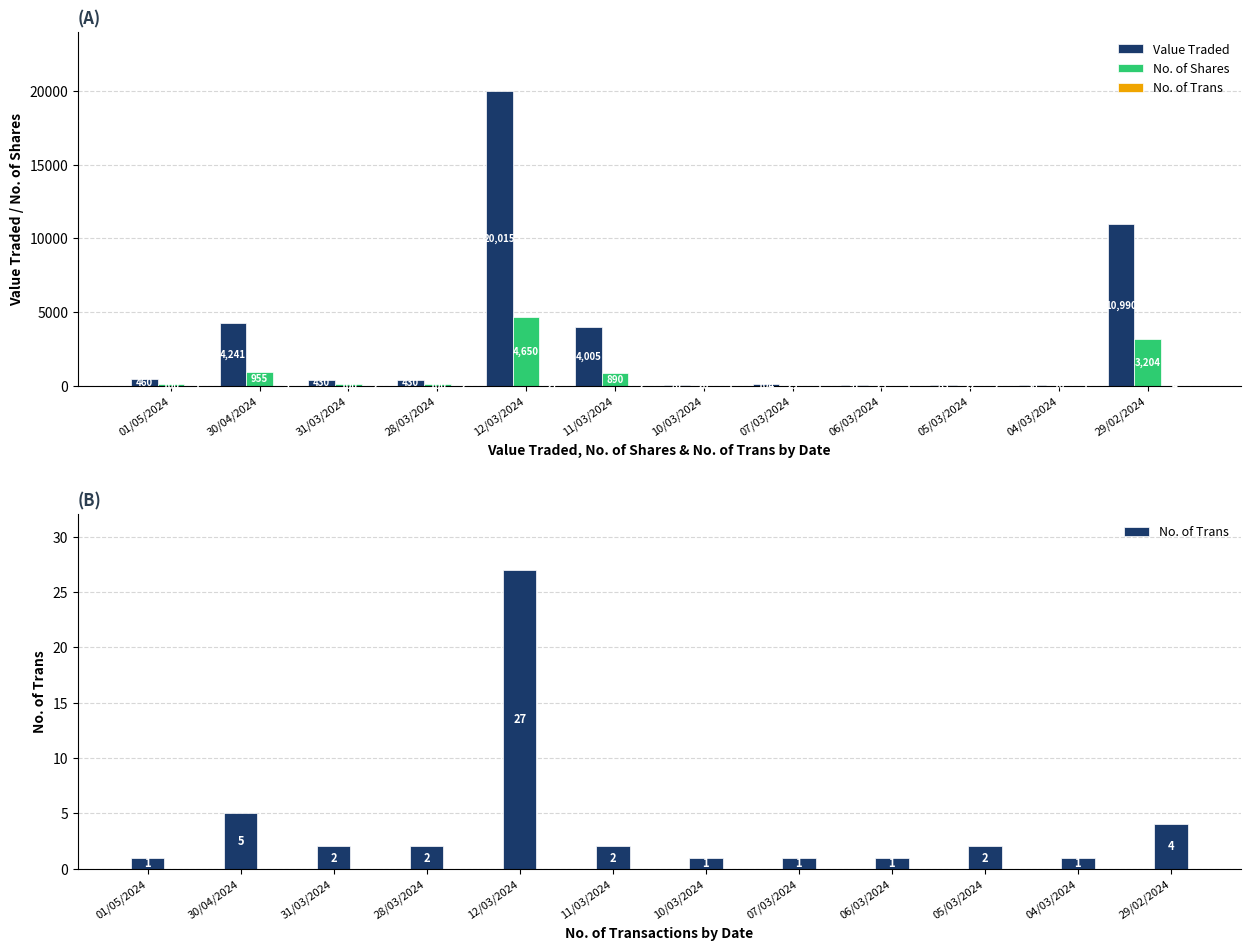

What is the average value of the No. of Trans series?

4